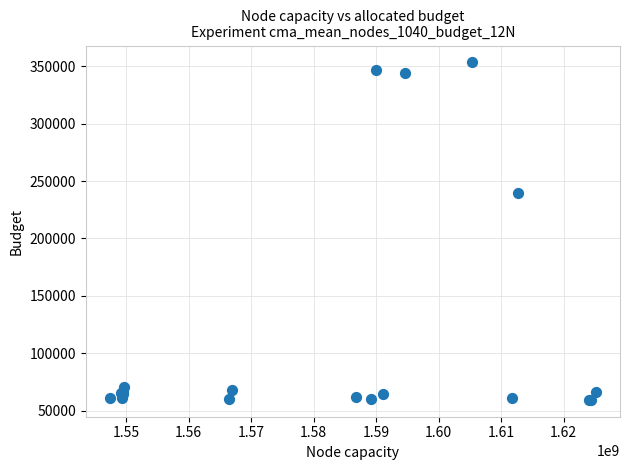

What Y value in the scatter plot is closest to 206325?

239500